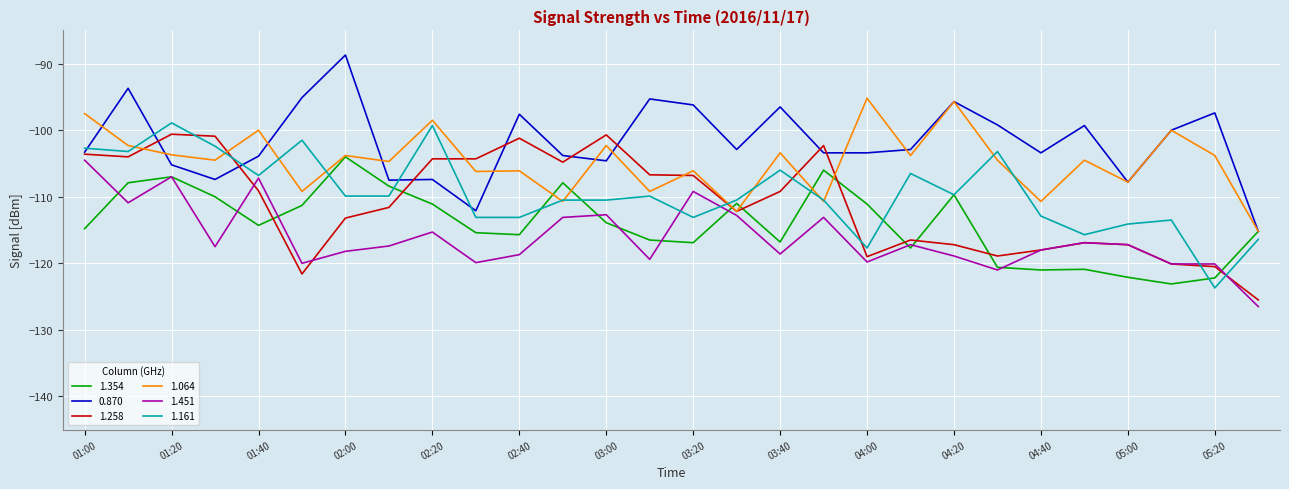

What are all the series names shown in the legend?

1.354, 0.870, 1.258, 1.064, 1.451, 1.161